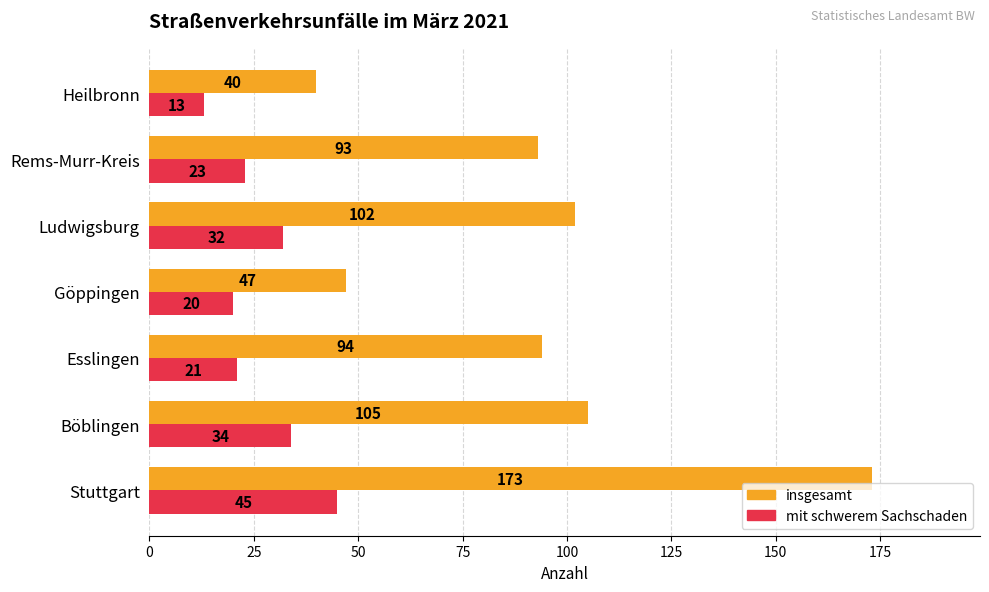

What is the difference between the insgesamt values at Stuttgart and Göppingen?

126